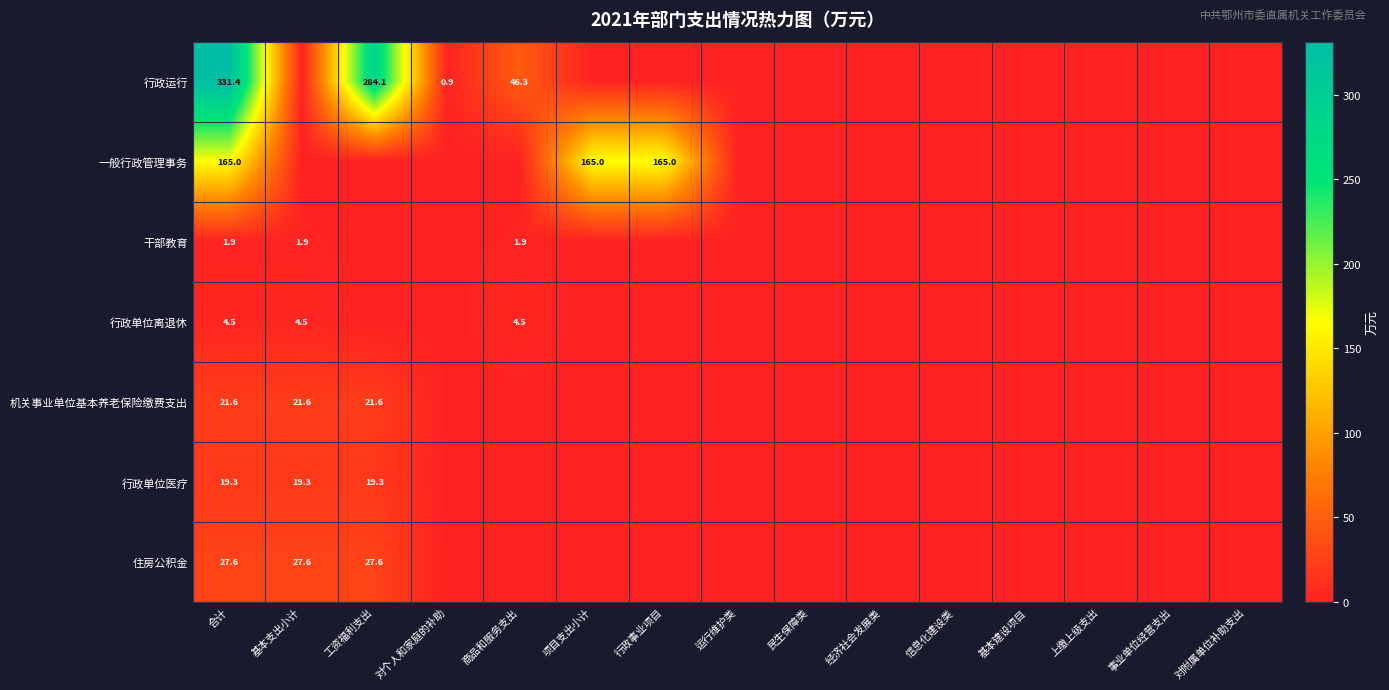

Is it true that 一般行政管理事务 equals 108.5 at 项目支出小计?

False